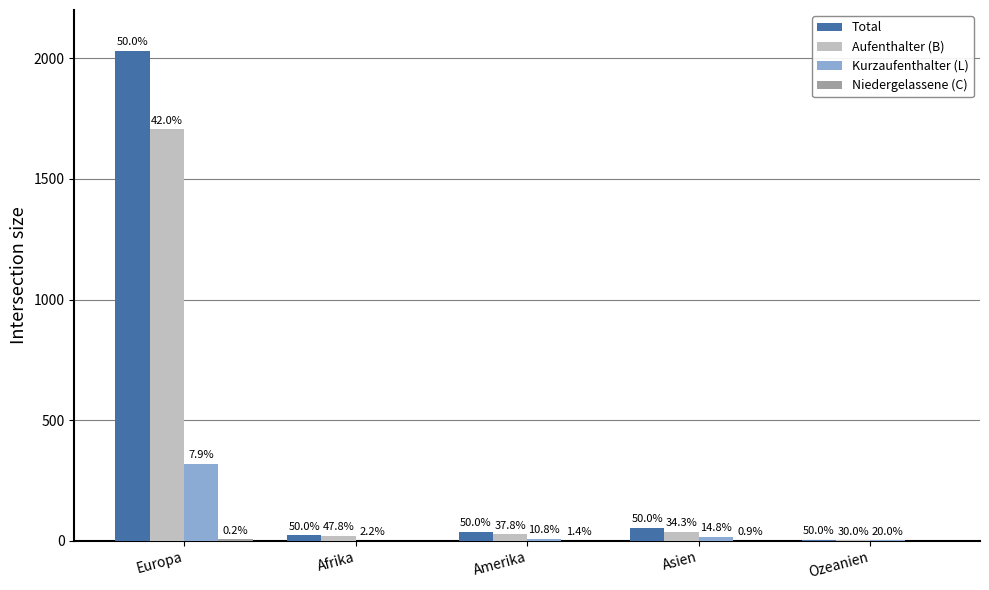

Between Afrika and Asien, which series saw the biggest shift?

Total